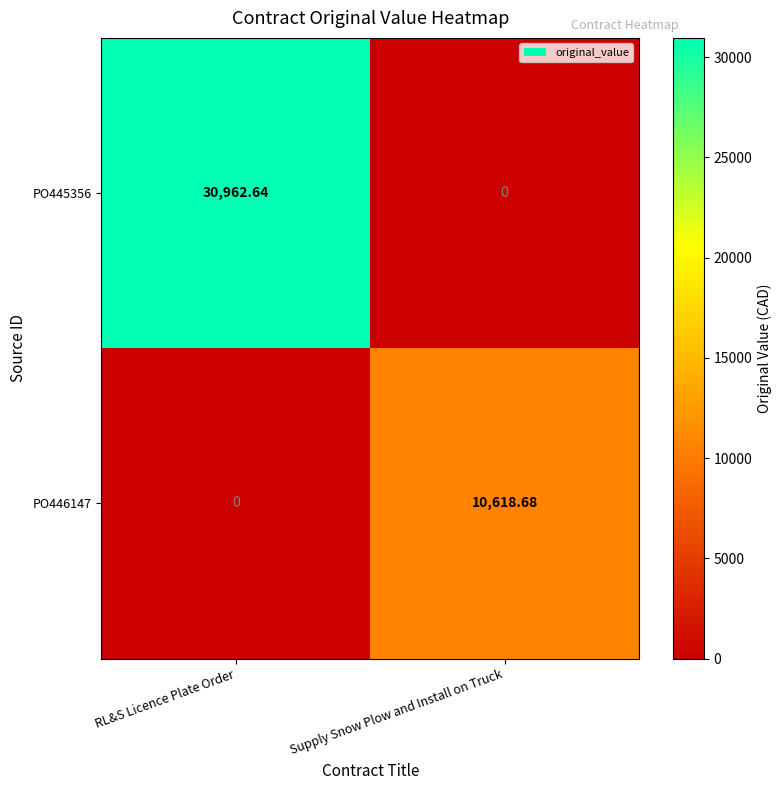

Which series has the widest spread of values?

PO445356